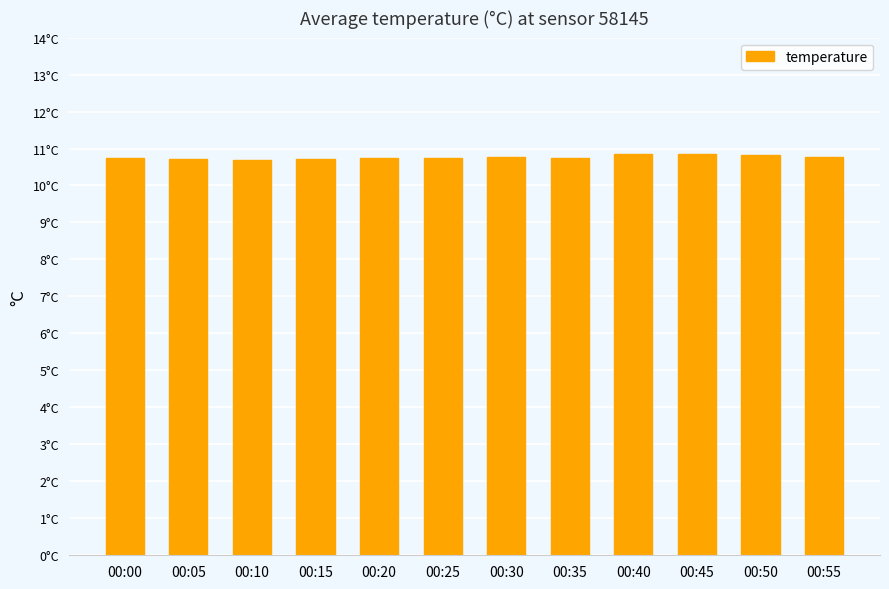

Are the bars horizontal?

No